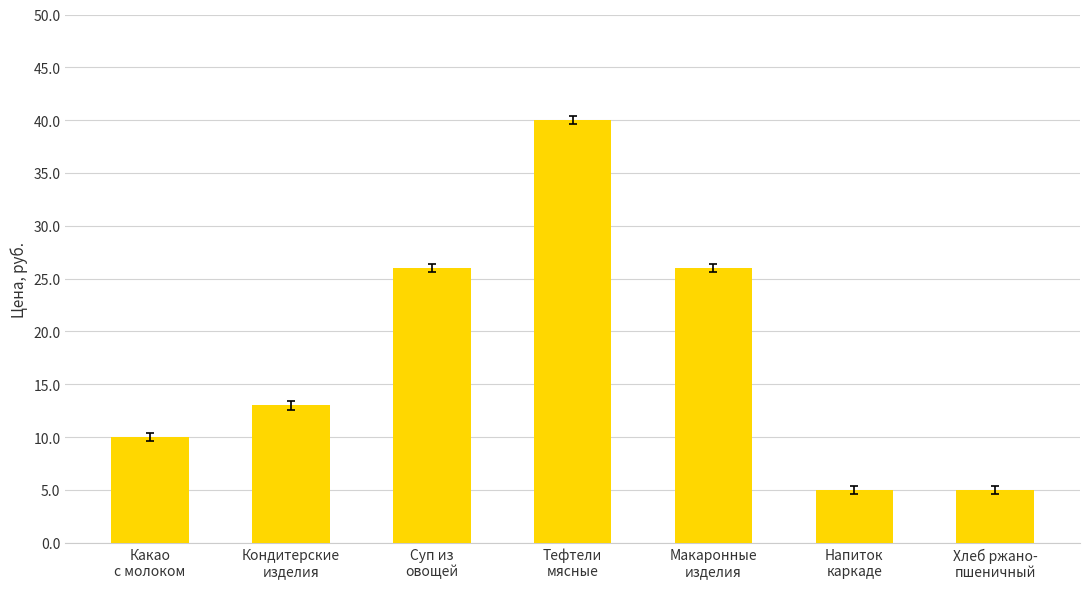

Reading left to right, extract all data points from this chart.

10	13	26	40	26	5	5